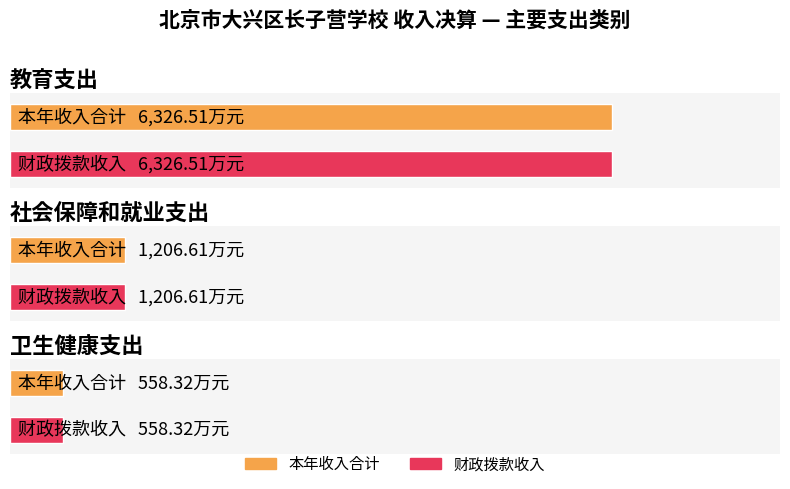

Reading left to right, extract all data points from this chart.

本年收入合计: 教育支出=6326.5	社会保障和就业支出=1206.6	卫生健康支出=558.3
财政拨款收入: 教育支出=6326.5	社会保障和就业支出=1206.6	卫生健康支出=558.3